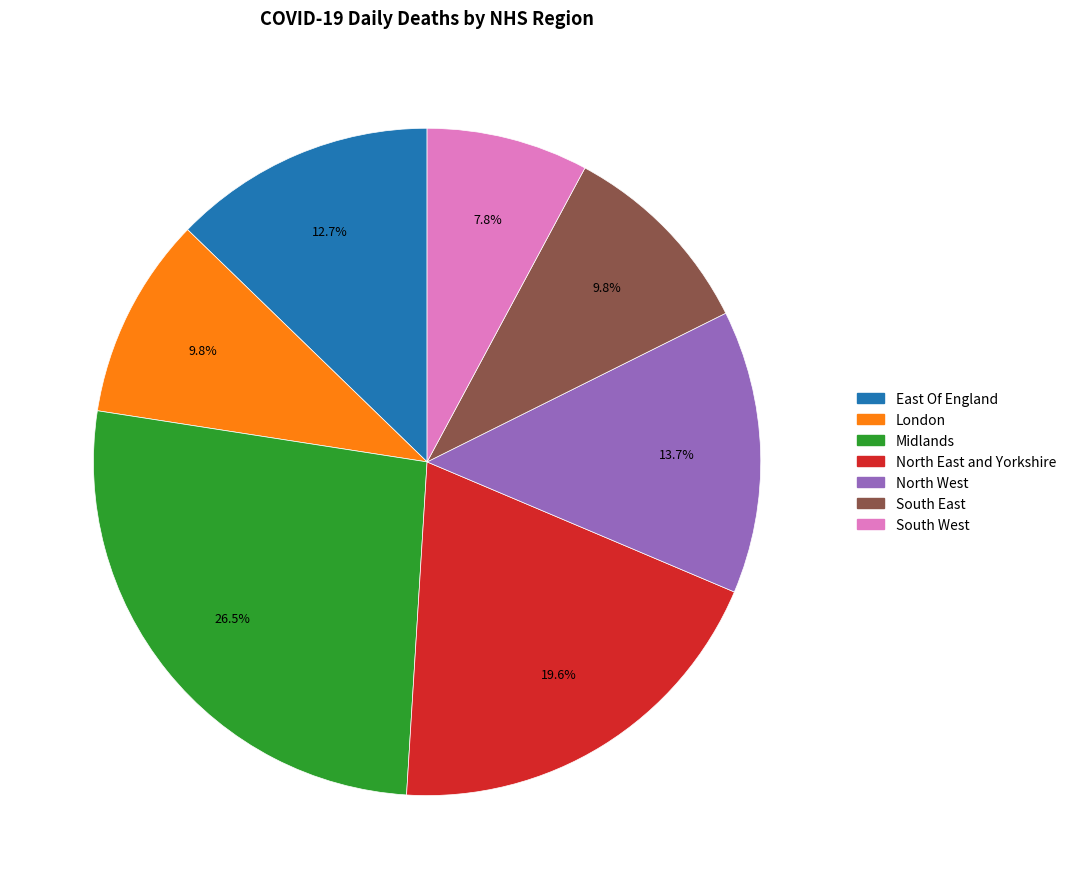

Which slice is the smallest?

South West